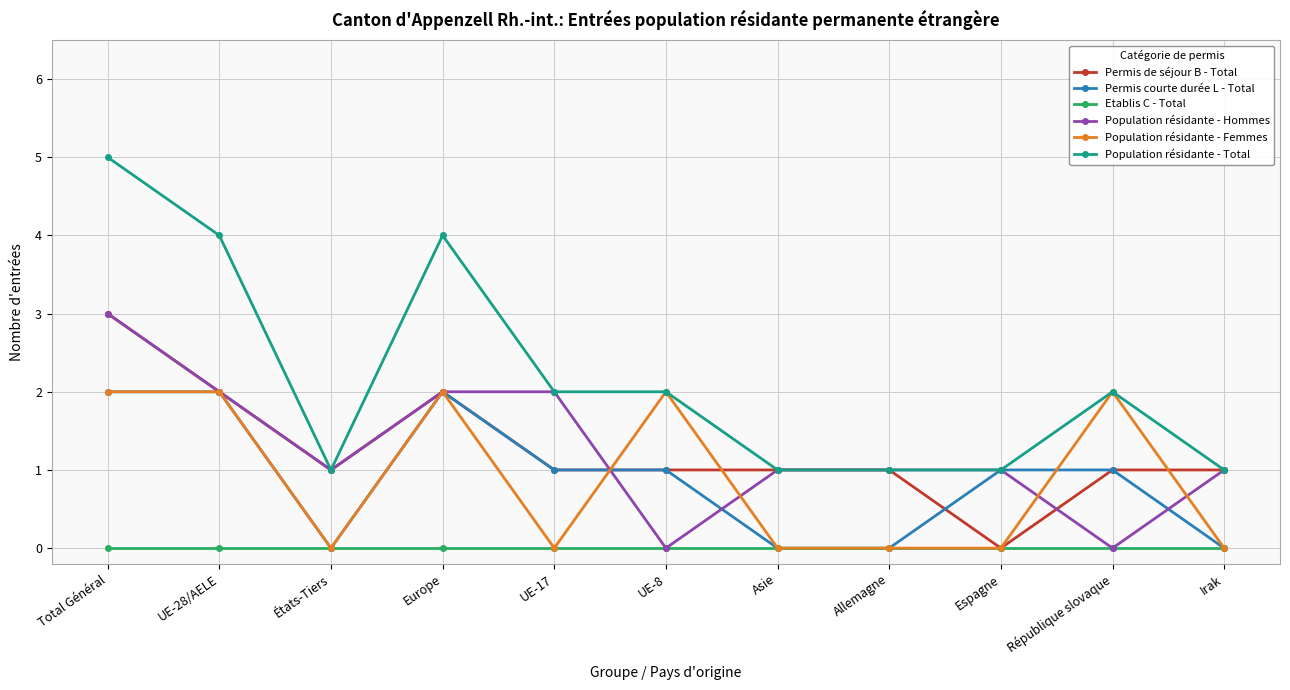

At which category does Permis courte durée L - Total reach its first local valley?

États-Tiers